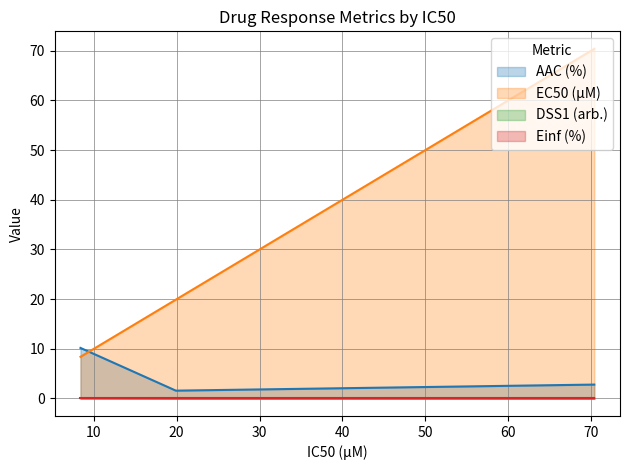

Which series has the largest range (max minus min)?

EC50 (µM)